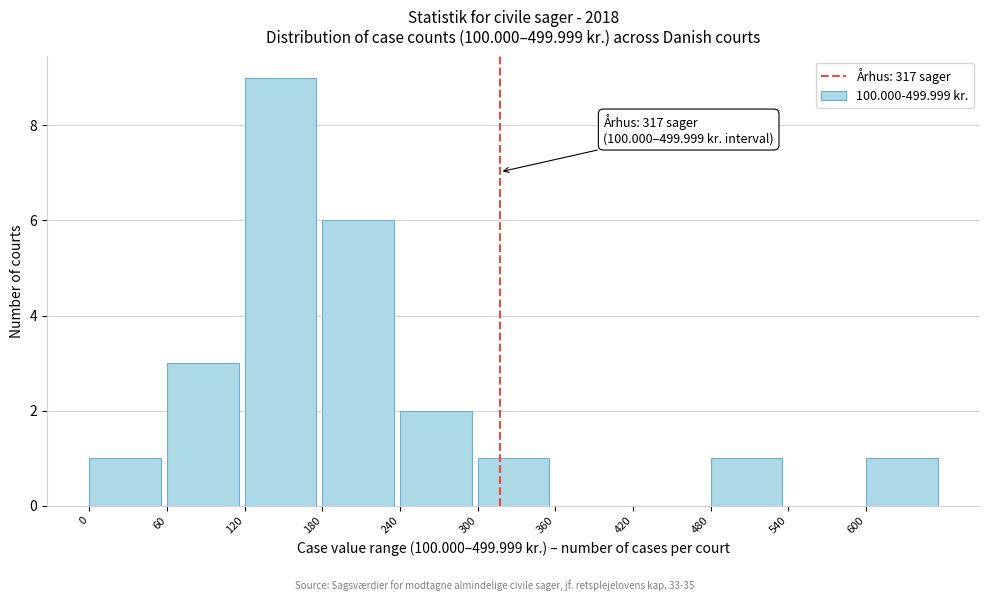

Over which range of the x-axis is the bar tallest?

120 to 180